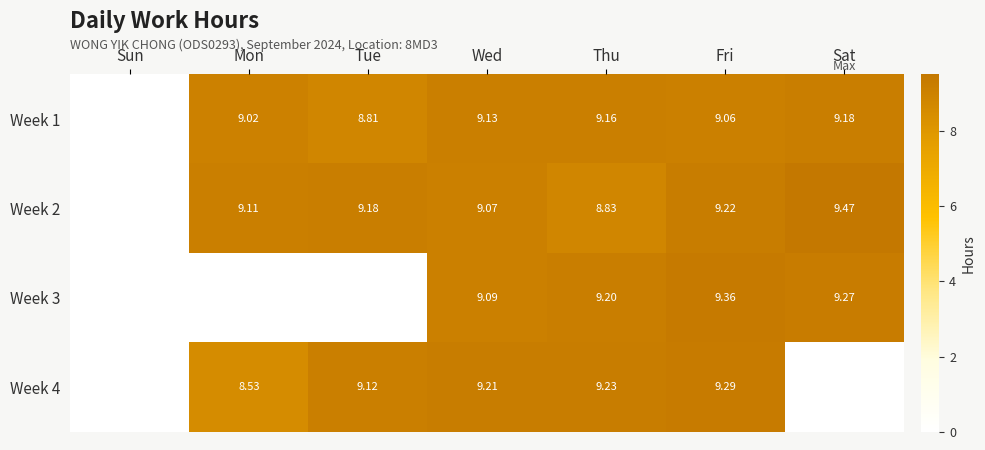

How many series are shown in this chart?

4